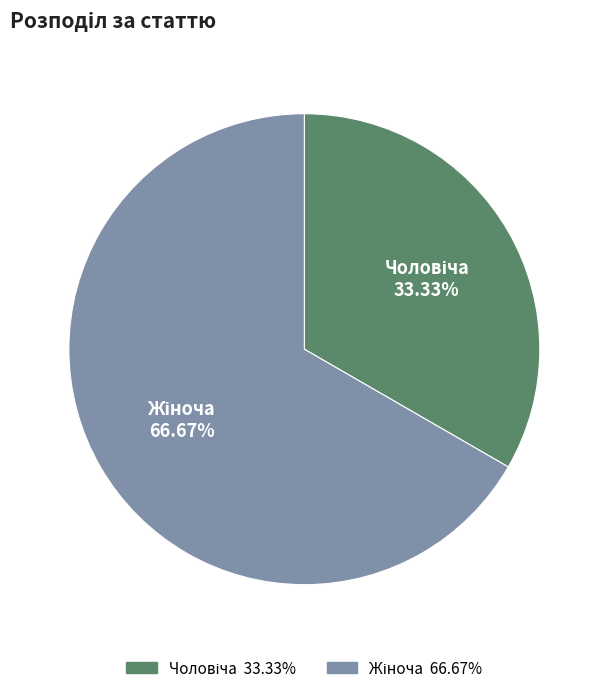

What is the ratio of the value at Чоловіча to the value at Жіноча?

0.5